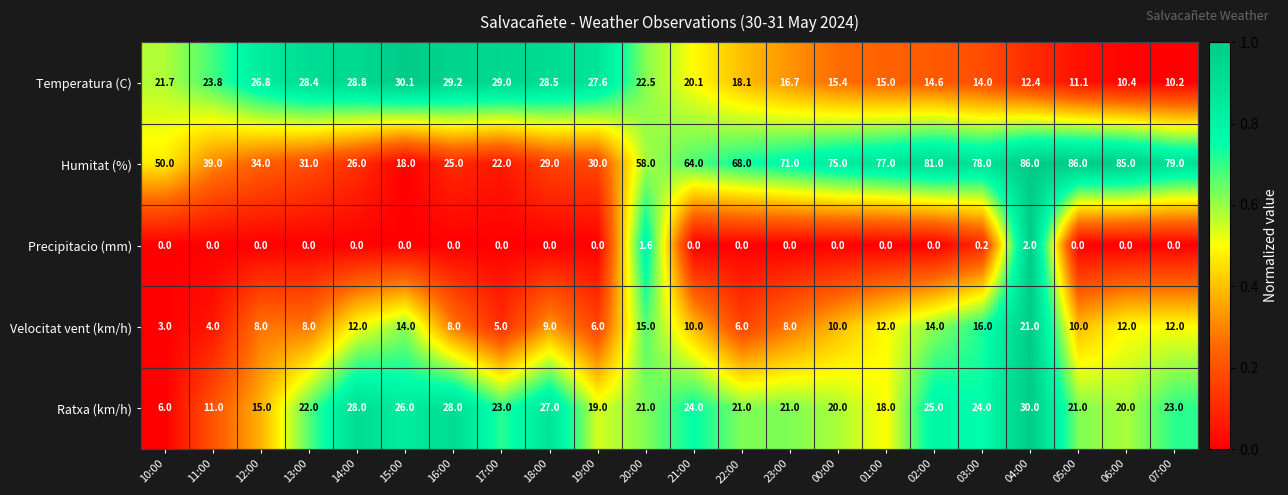

At how many categories does at least one series exceed 52?

12